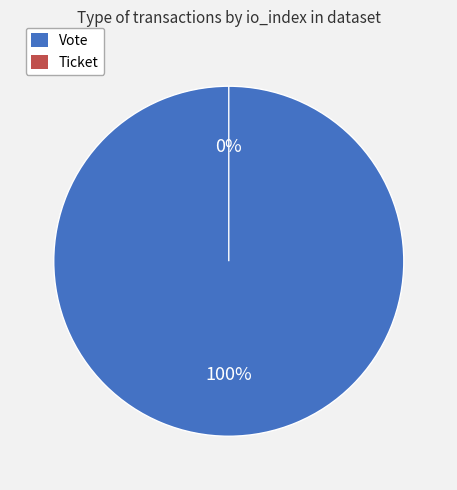

Rank the categories by value from lowest to highest.

Ticket, Vote